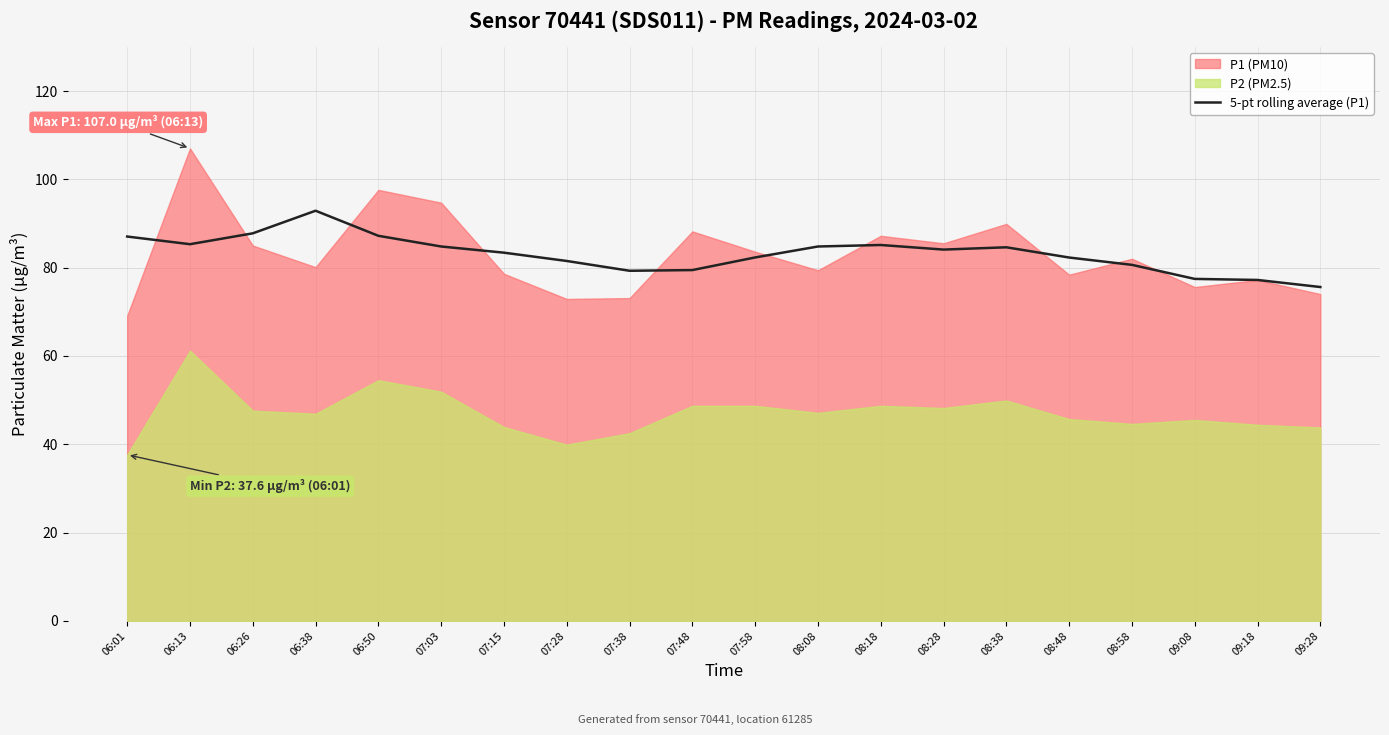

The 5-pt rolling average (P1) series shows 105.4 at 09:18. True or false?

False